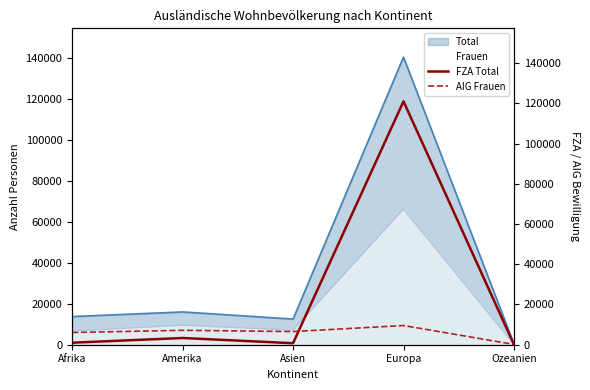

True or false: Frauen has a value of 26849 at Europa.

False